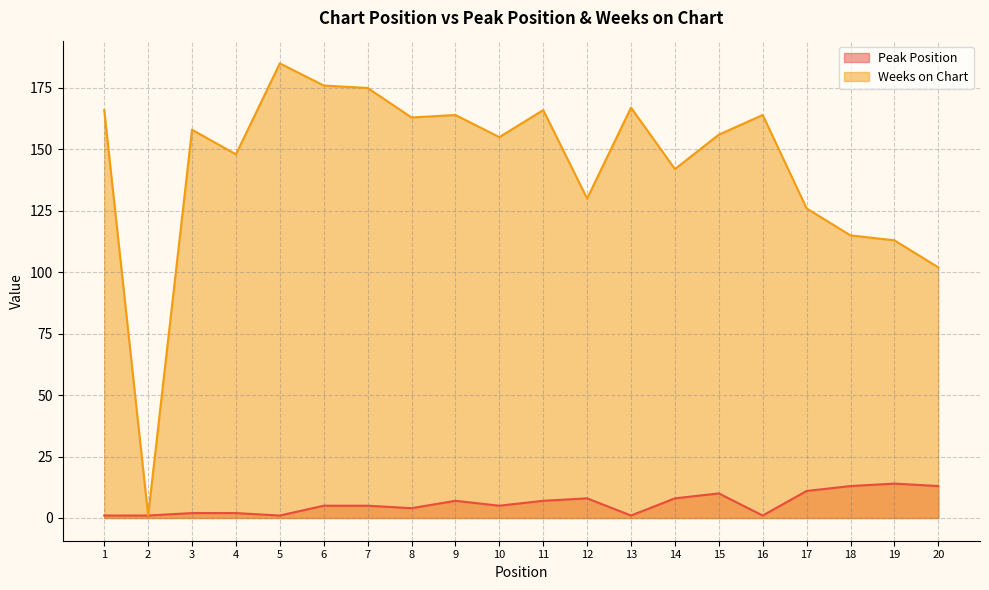

Where is Weeks on Chart nearest to the value 93?

20